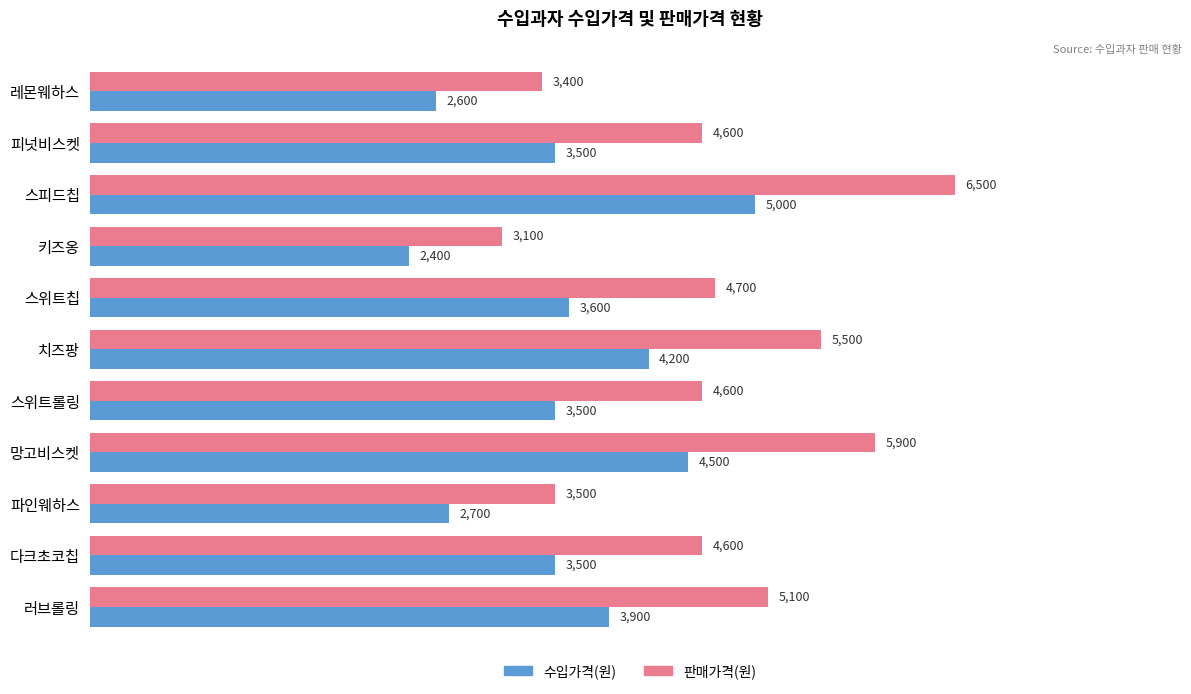

What are all the series names shown in the legend?

수입가격(원), 판매가격(원)